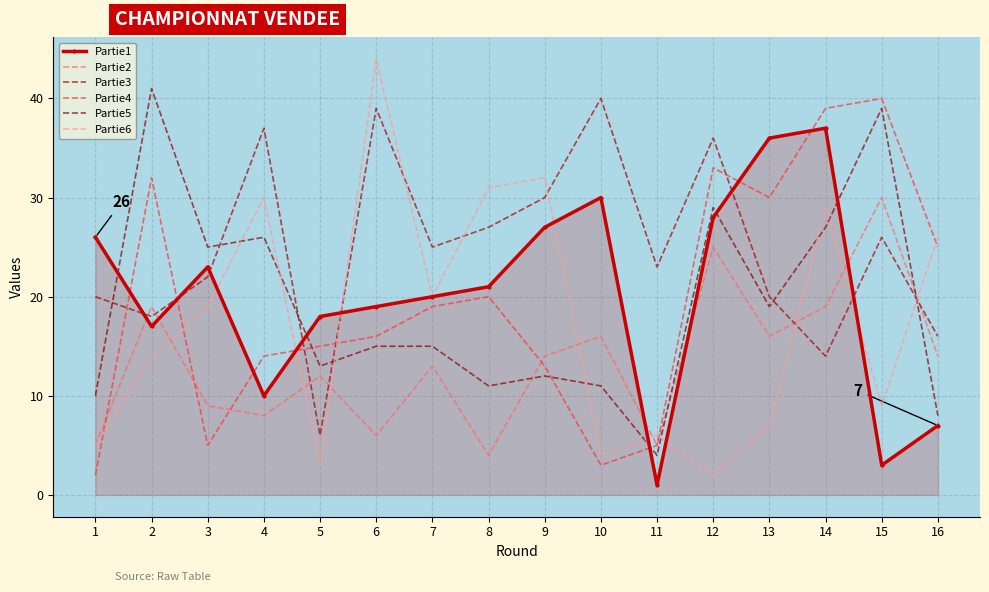

Which series has the largest range (max minus min)?

Partie6